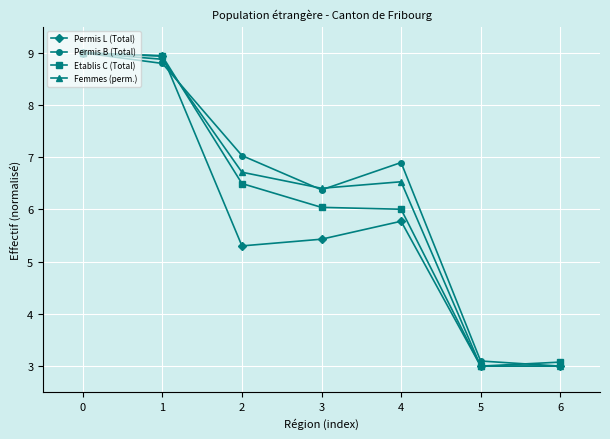

List the series in order of their overall mean, lowest first.

Permis L (Total), Etablis C (Total), Femmes (perm.), Permis B (Total)